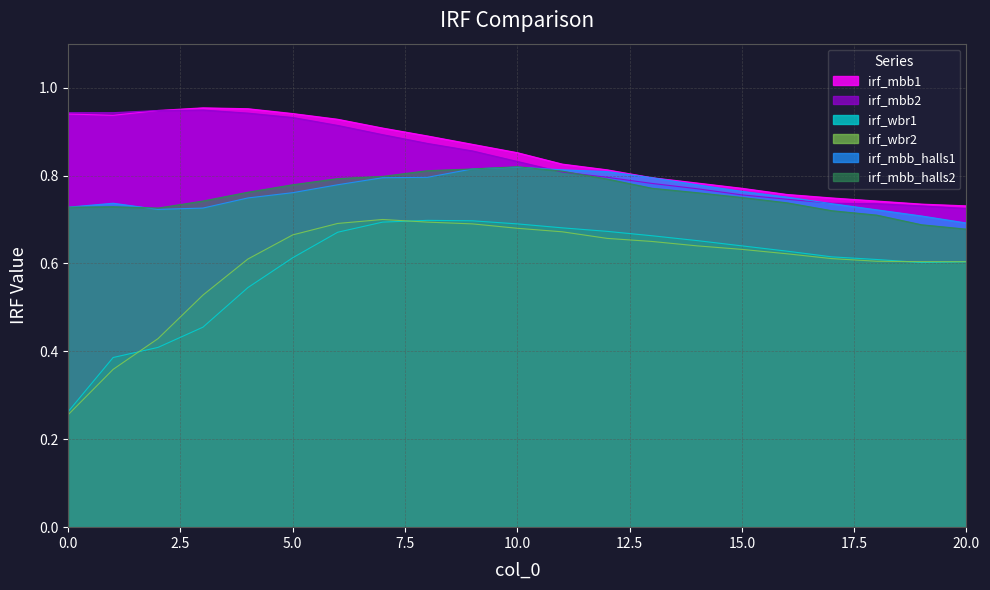

True or false: irf_mbb2 and irf_wbr1 intersect in this chart.

False